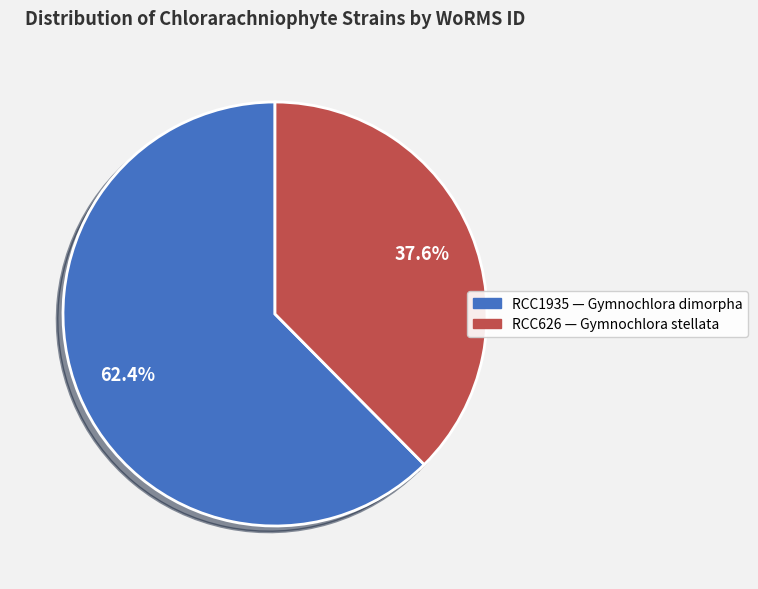

Is there a majority slice in this chart?

Yes